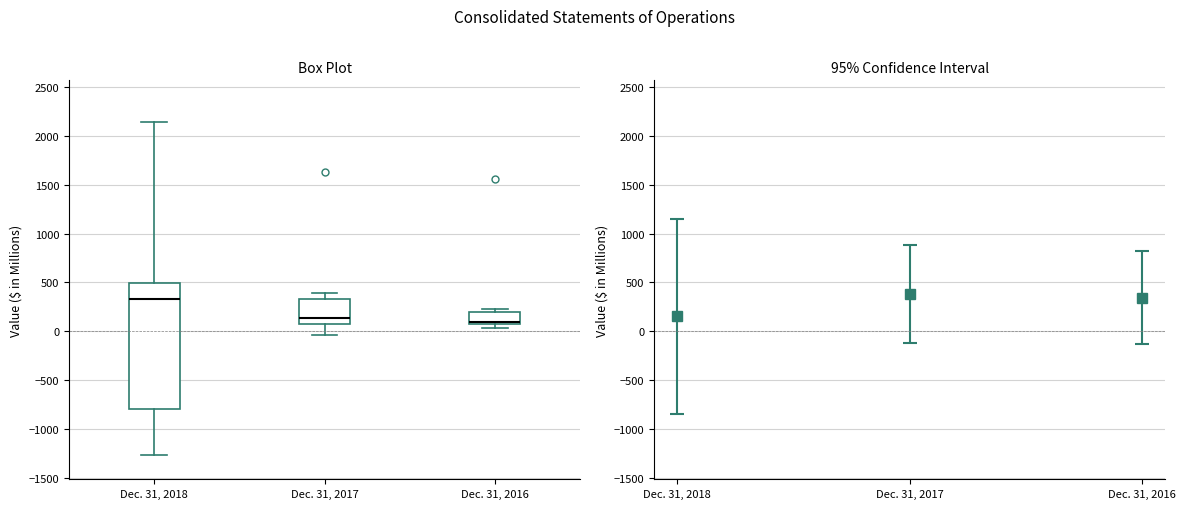

Reading left to right, transcribe this box plot: for each box, give where its median line is, the range the box spans, and where its two whiskers end, as read against the y-axis. The values are not printed on the chart, so give them approximately, as read against the axis.

Dec. 31, 2018: median 350, box -800 to 500, whiskers -1250 to 2150
Dec. 31, 2017: median 150, box 50 to 350, whiskers -50 to 400
Dec. 31, 2016: median 100, box 50 to 200, whiskers 50 (just below the box's lower edge) to 200 (just above the box's upper edge)